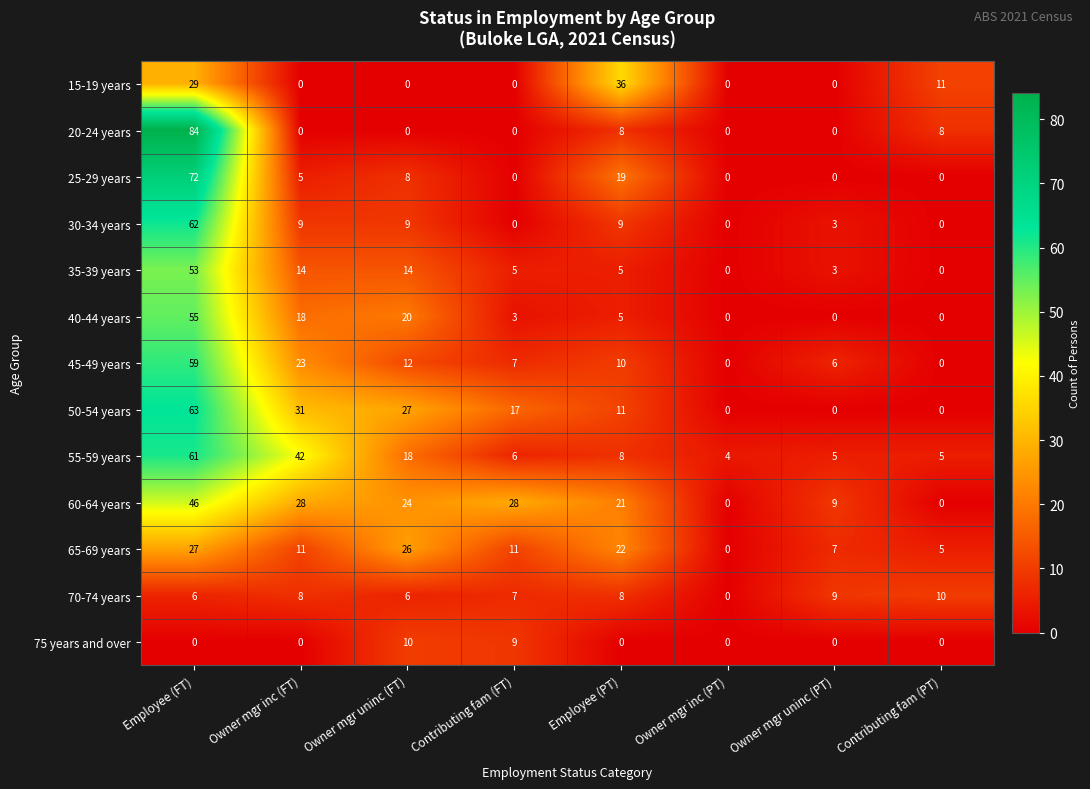

Which category has the lowest value in the 70-74 years series?

Owner mgr inc (PT)